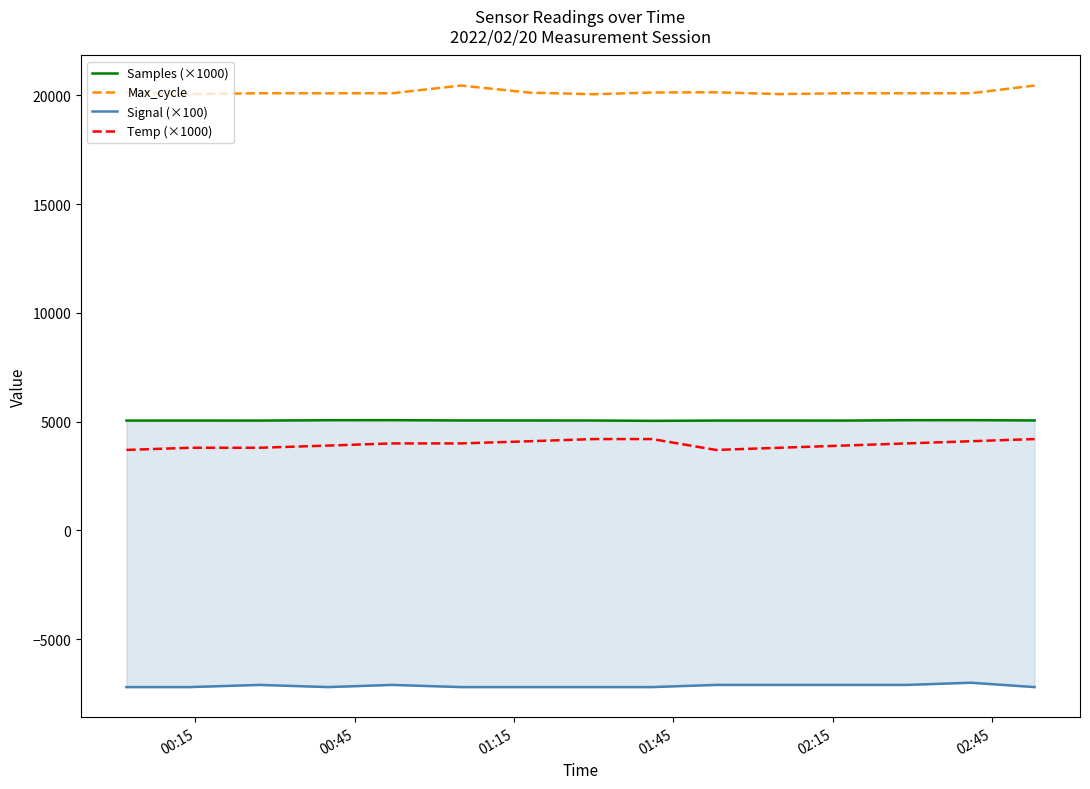

What is the value of the Temp (×1000) point at the 2nd from the left?

3800.0